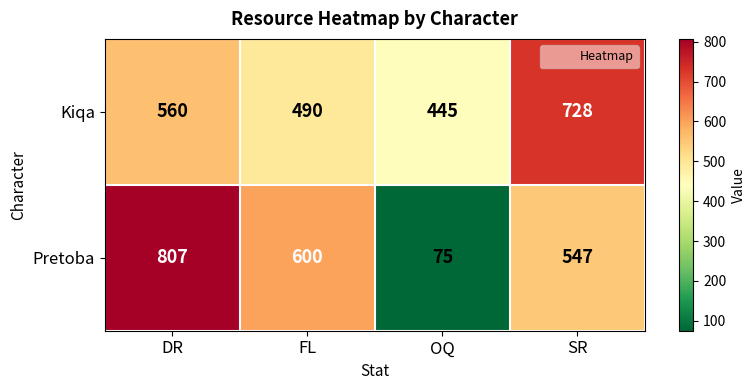

What is the sum of all Kiqa values?

2223